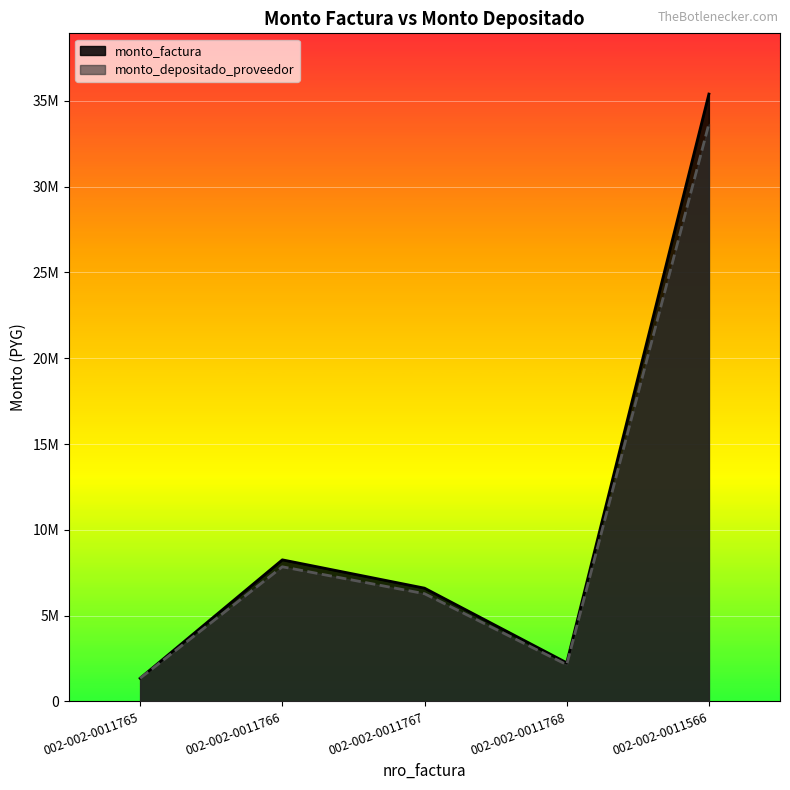

Which category has the lowest value across all series?

002-002-0011765